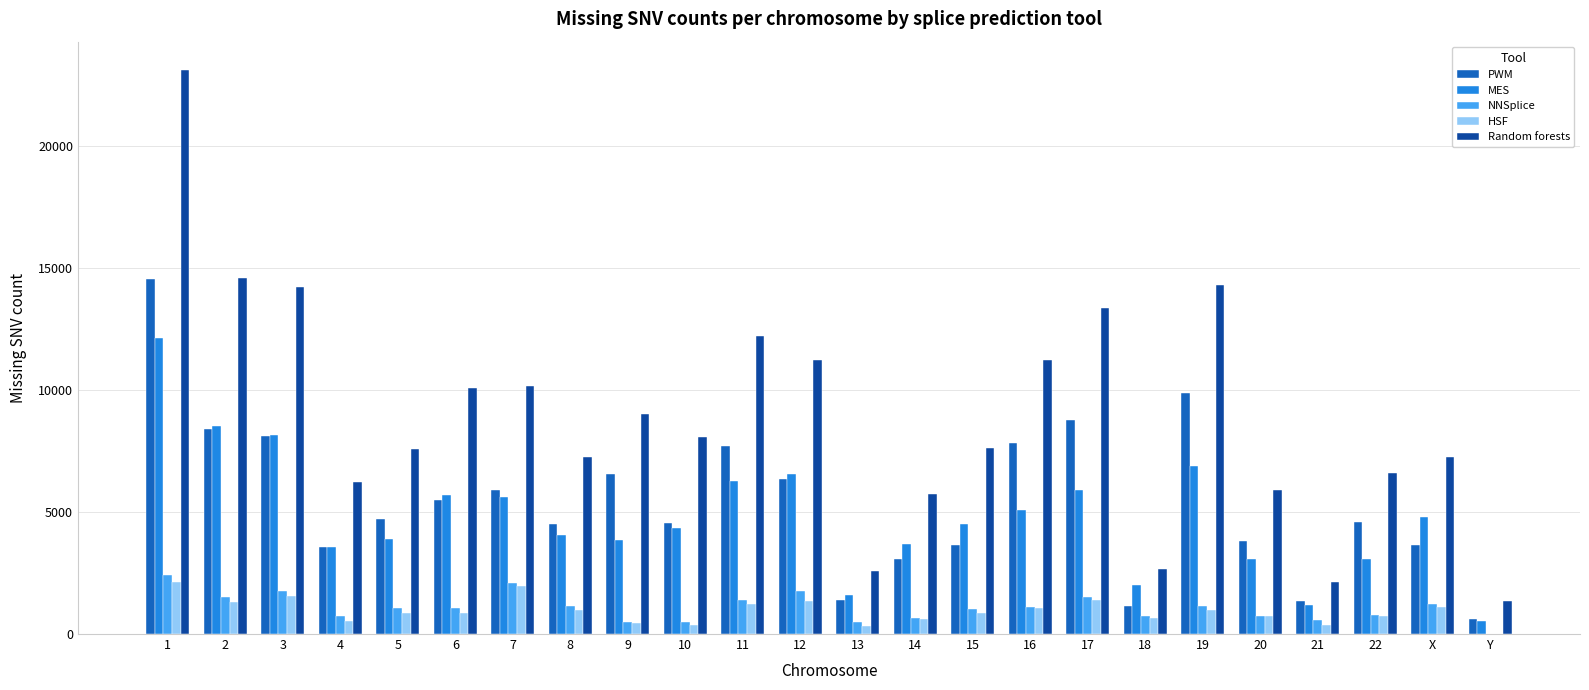

What is the approximate value of PWM at X?

3633